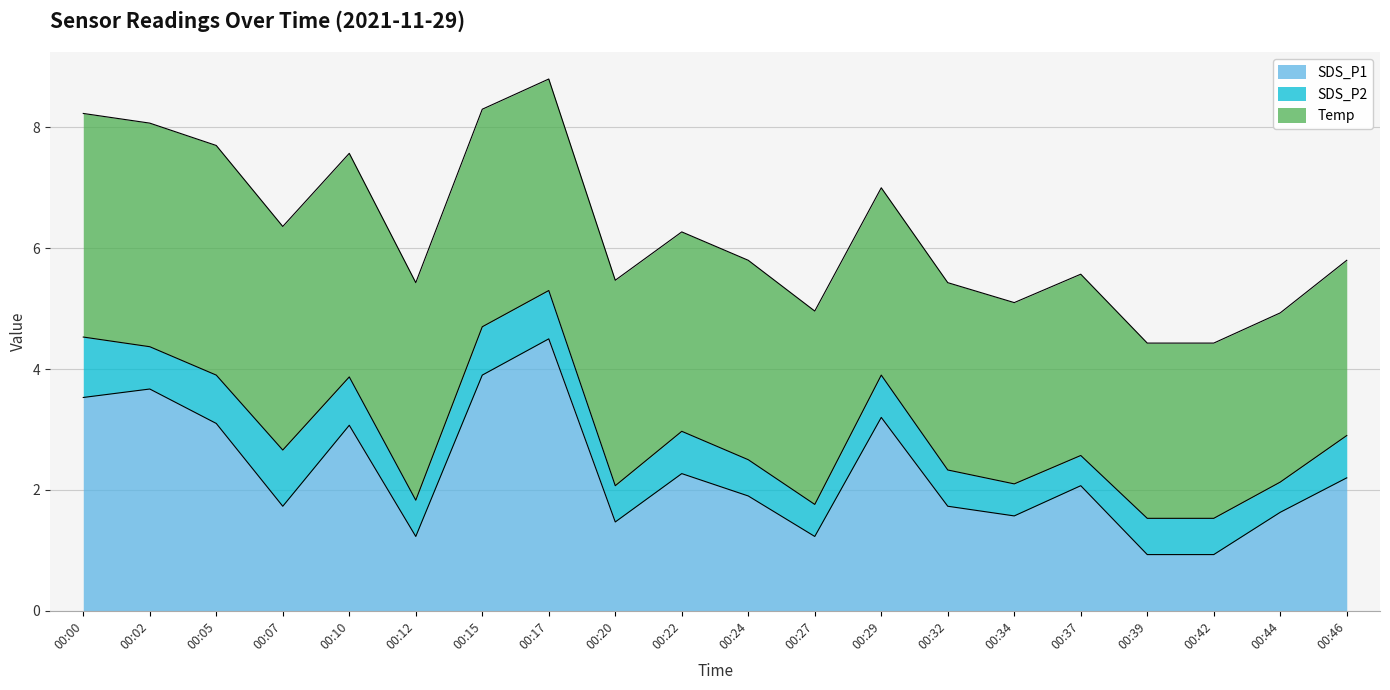

List the series in order of their overall mean, highest first.

Temp, SDS_P1, SDS_P2